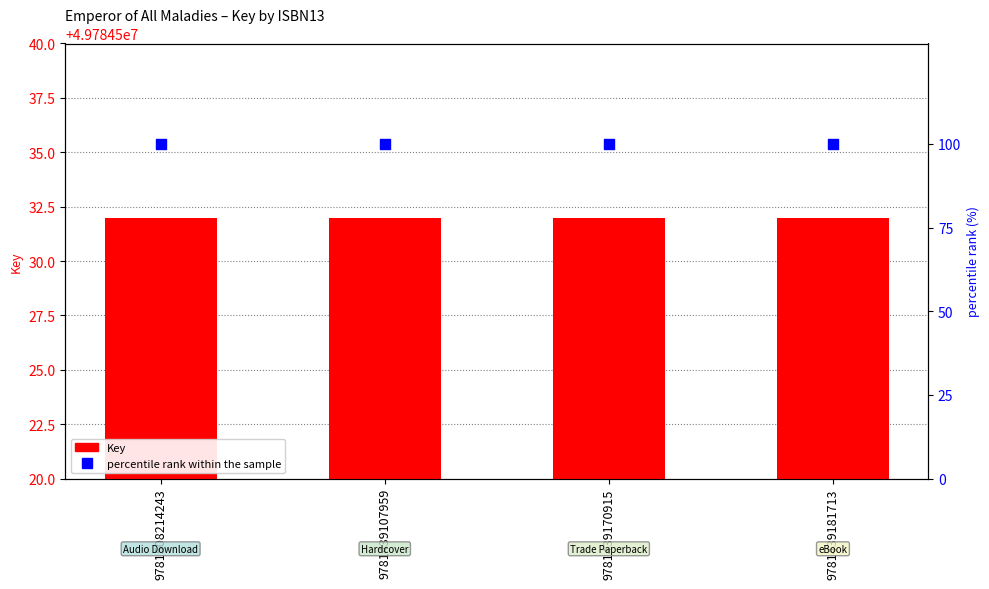

Which series has the largest Y range (max minus min)?

Key